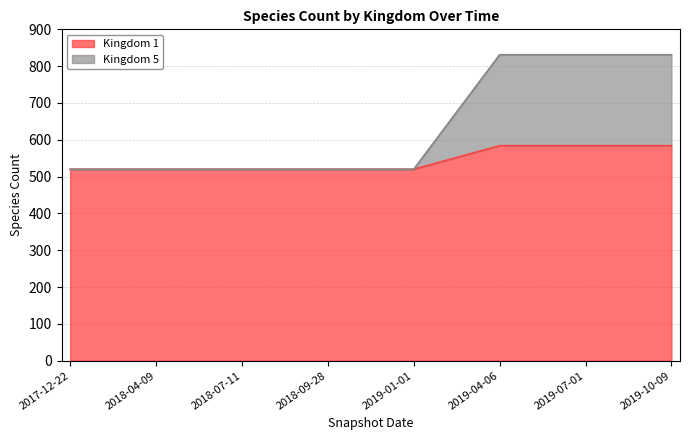

What position from the right is 2019-04-06?

3